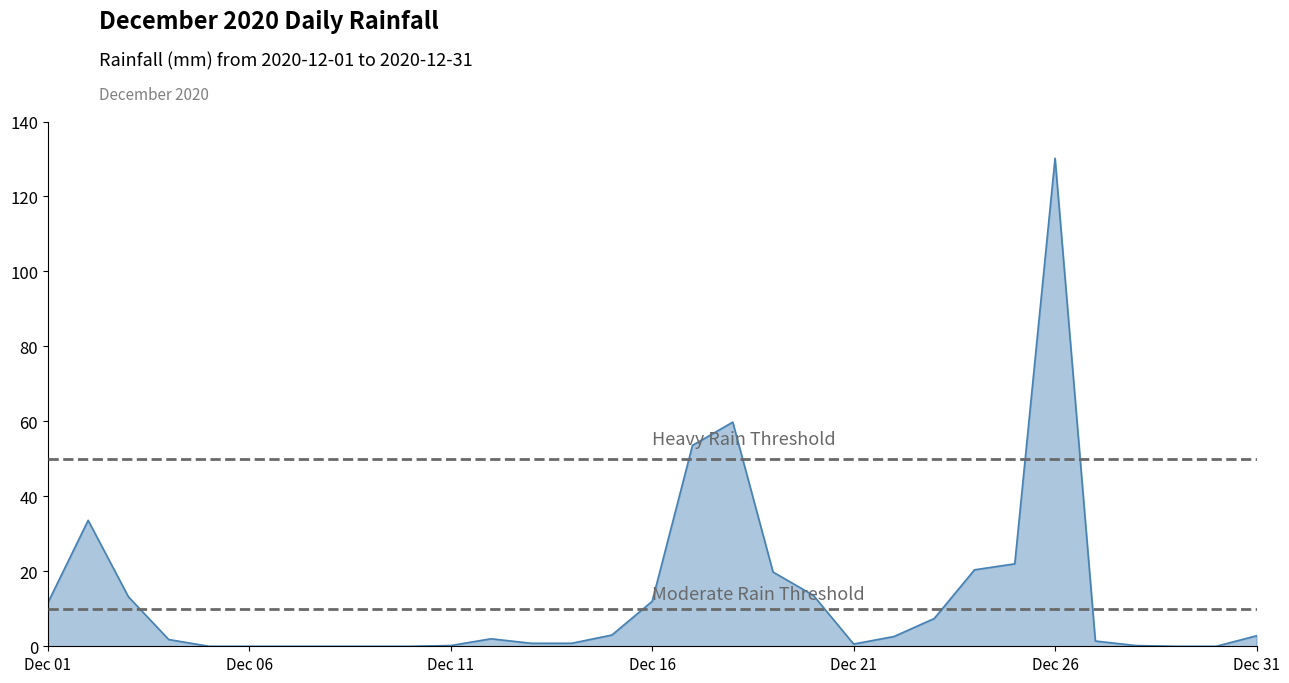

What is the difference between the maximum and minimum values?

130.2